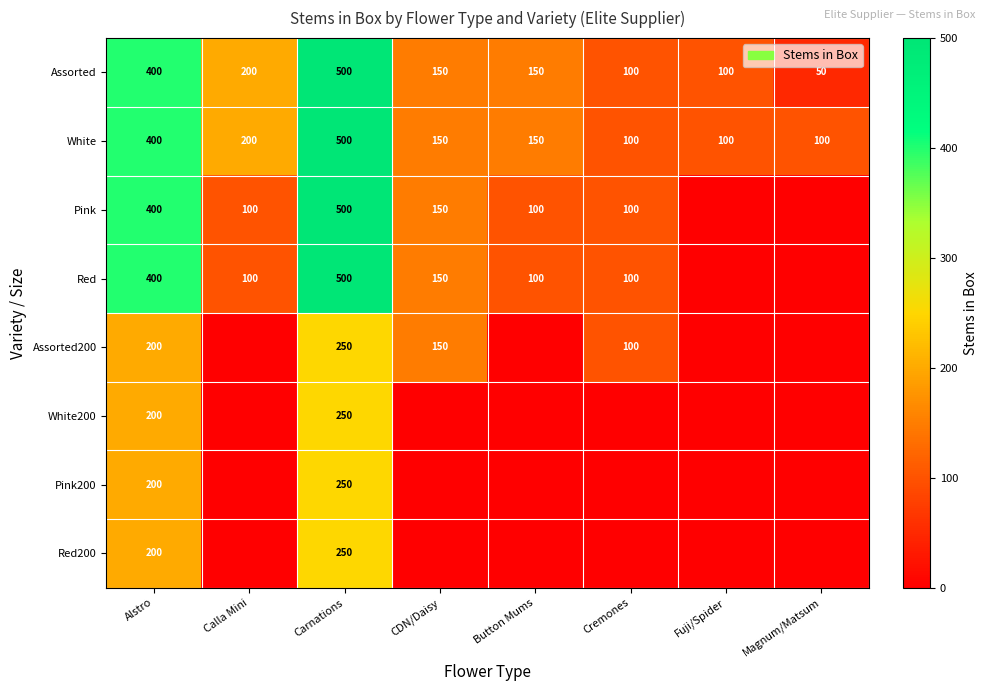

What is the sum of the Assorted values at Button Mums and Calla Mini?

350